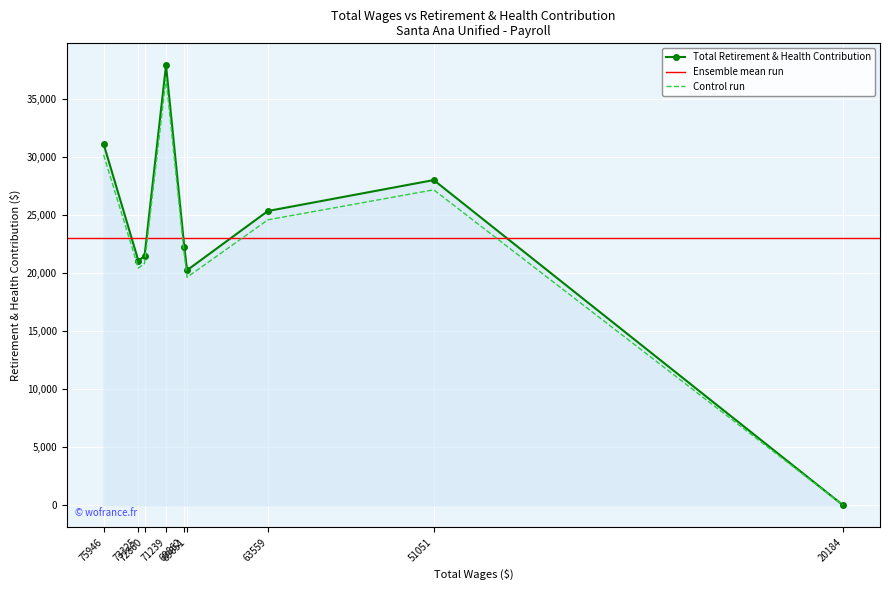

List the labels in order of value, smallest first.

20184, 69651, 73325, 72860, 69862, 63559, 51051, 75946, 71239